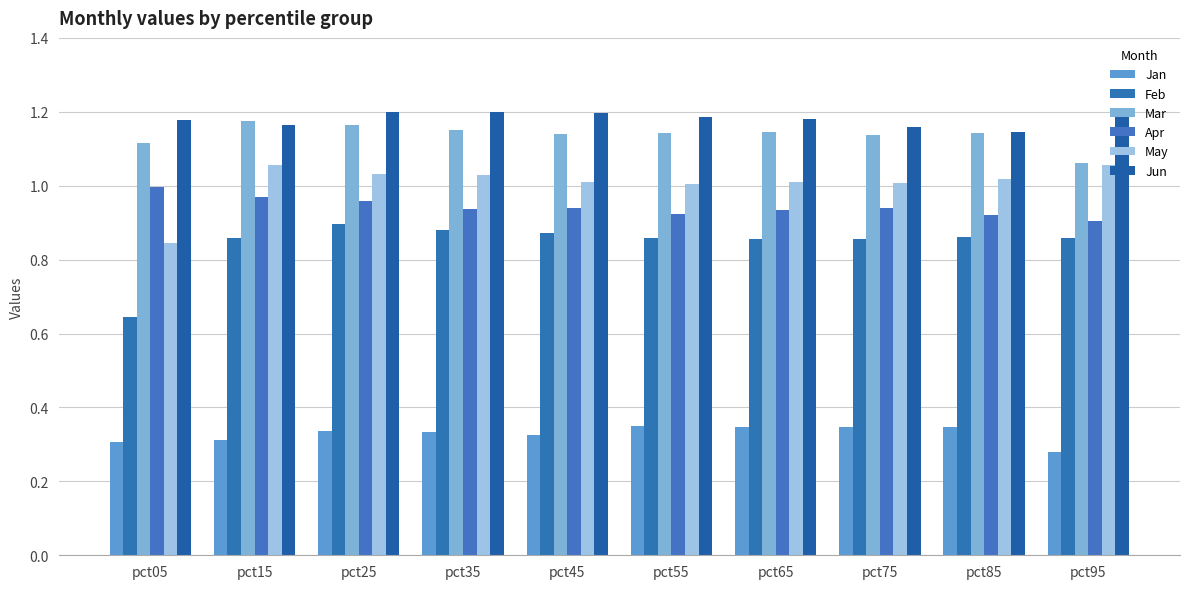

Count the Mar values in the range 1 to 2.

10